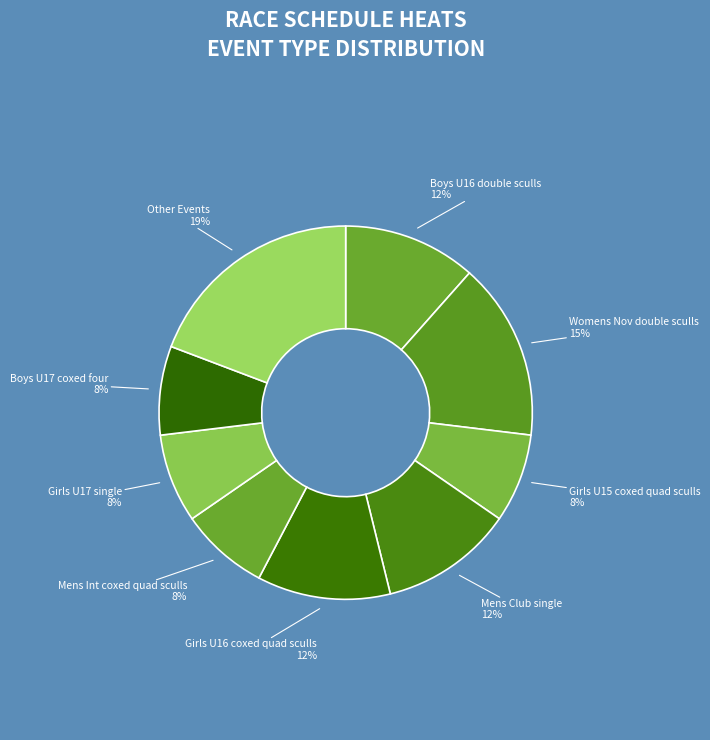

How many segments does this pie chart have?

9